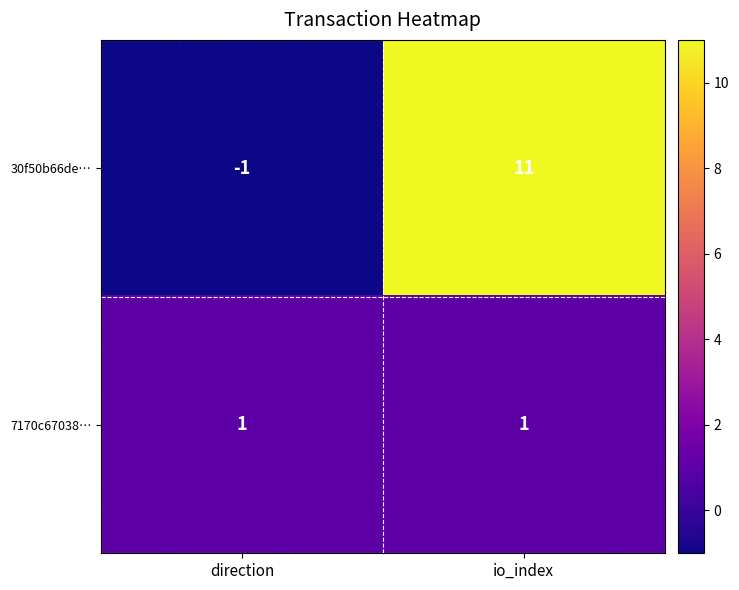

Which series has the widest spread of values?

30f50b66de…